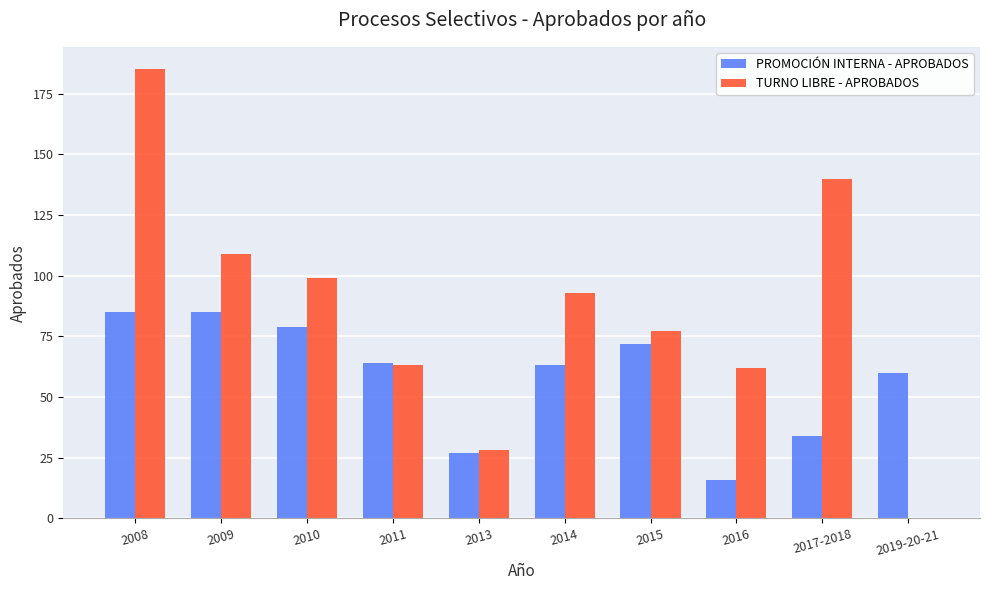

Which series changed the most between 2014 and 2016?

PROMOCIÓN INTERNA - APROBADOS